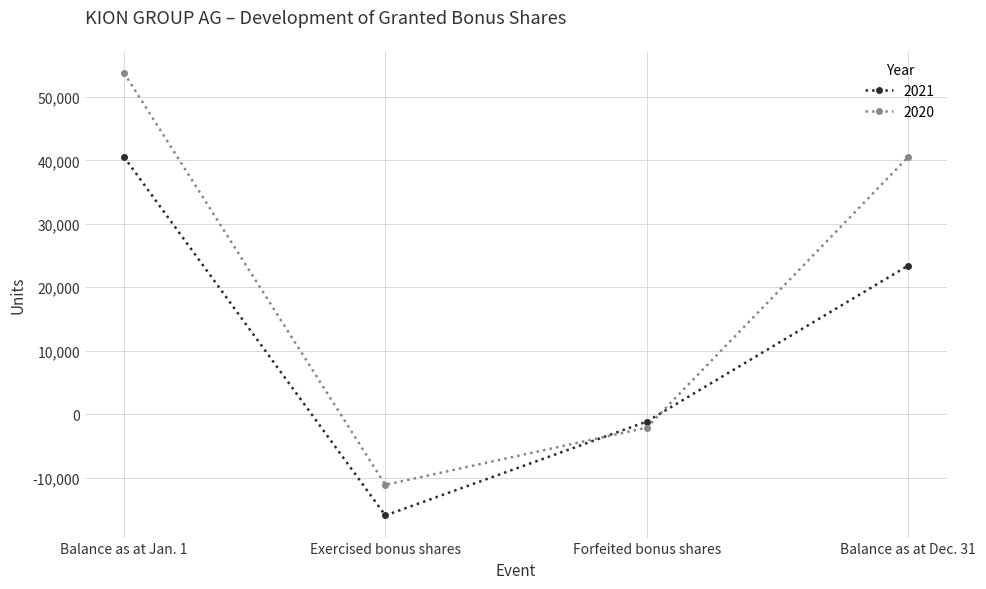

At which category does the chart reach its minimum across all series?

Exercised bonus shares